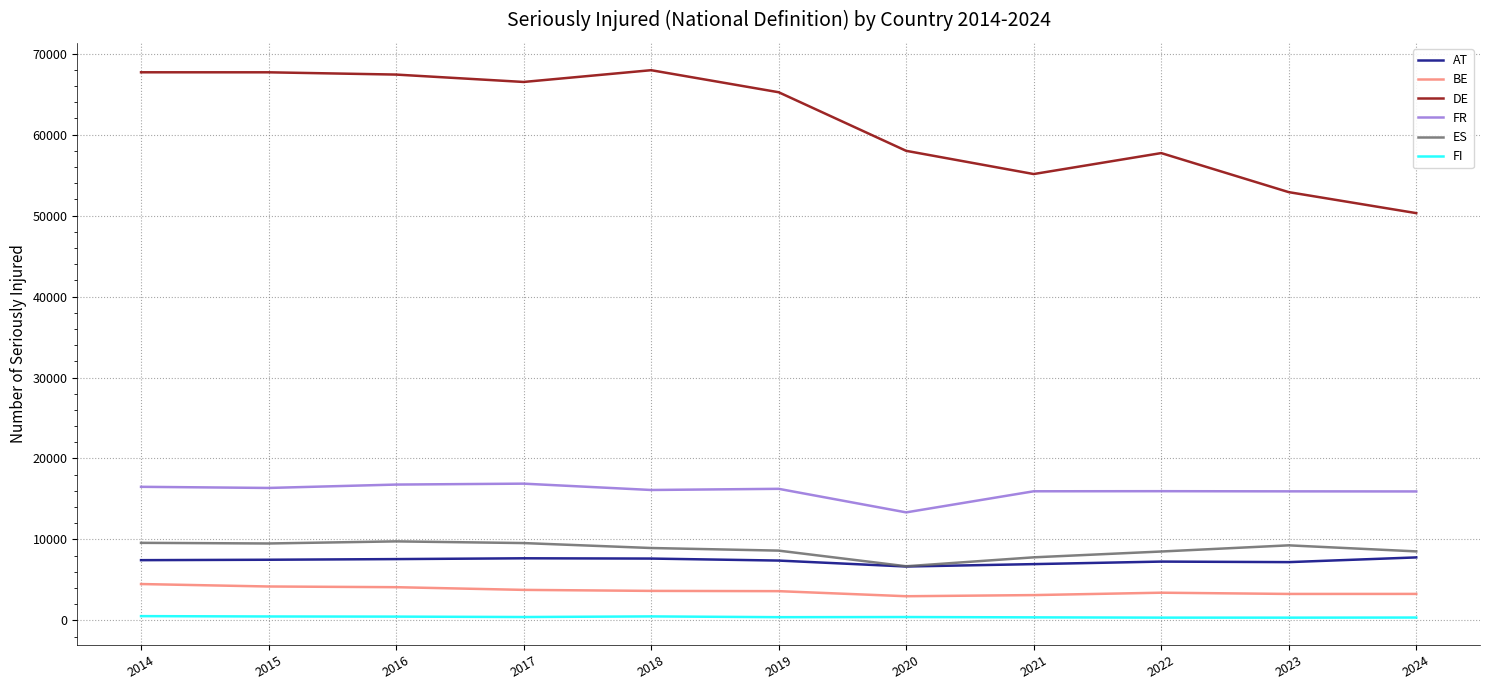

True or false: FI and ES intersect in this chart.

False